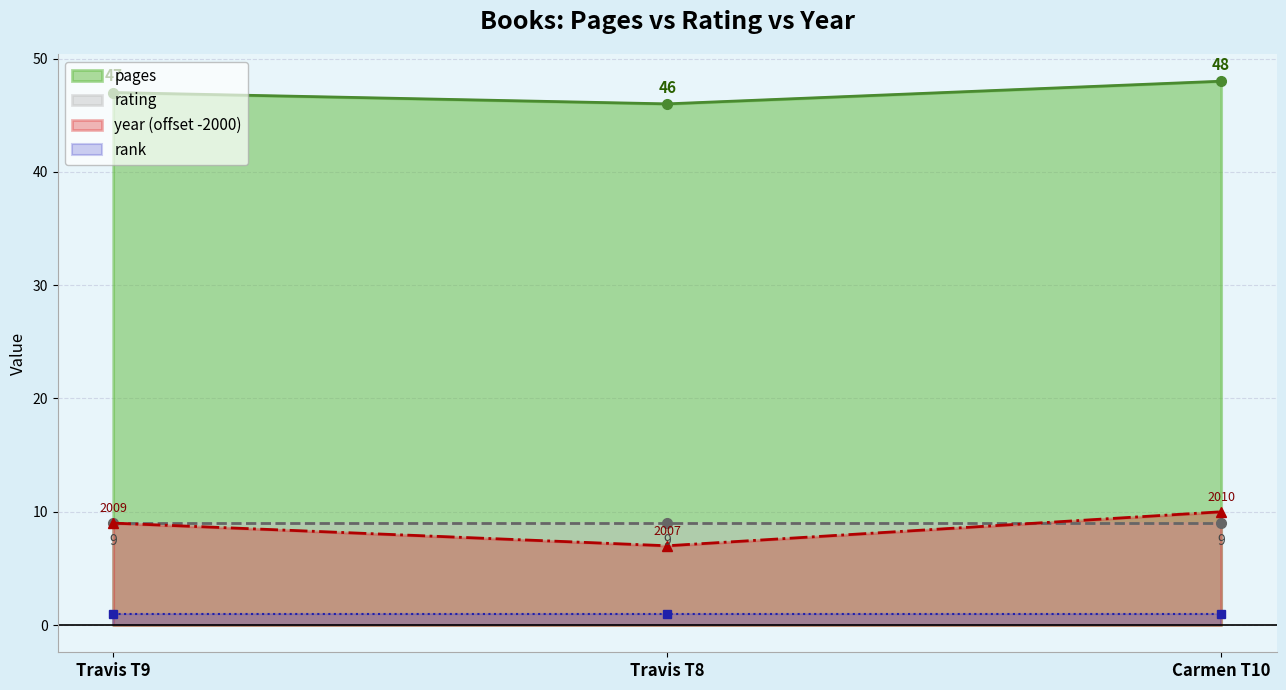

Is it true that pages equals 48 at Carmen T10?

True